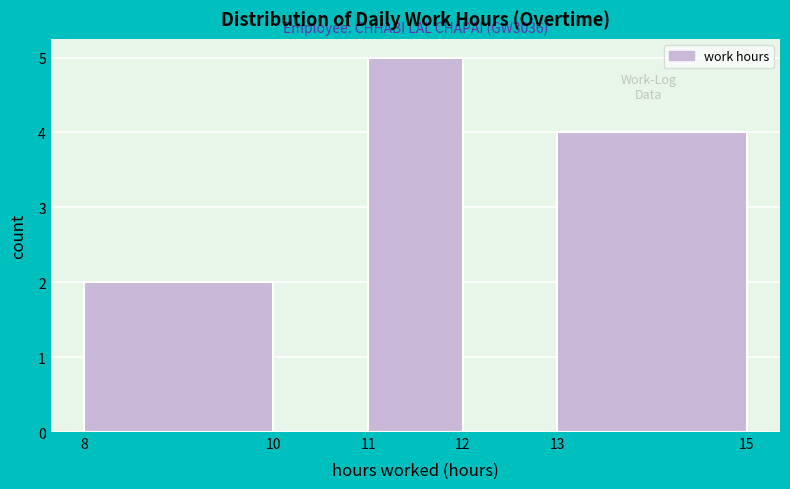

Which range on the x-axis has the tallest bar?

11 to 12